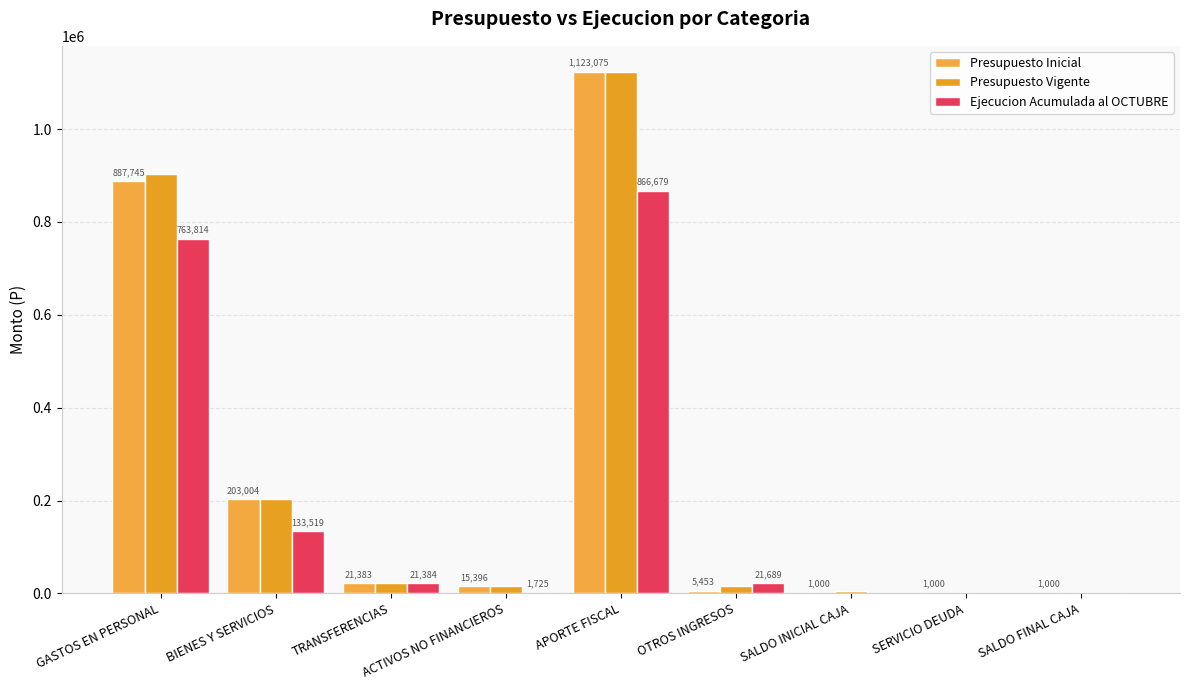

What is the value of the Ejecucion Acumulada al OCTUBRE bar at the 6th from the left?

21689